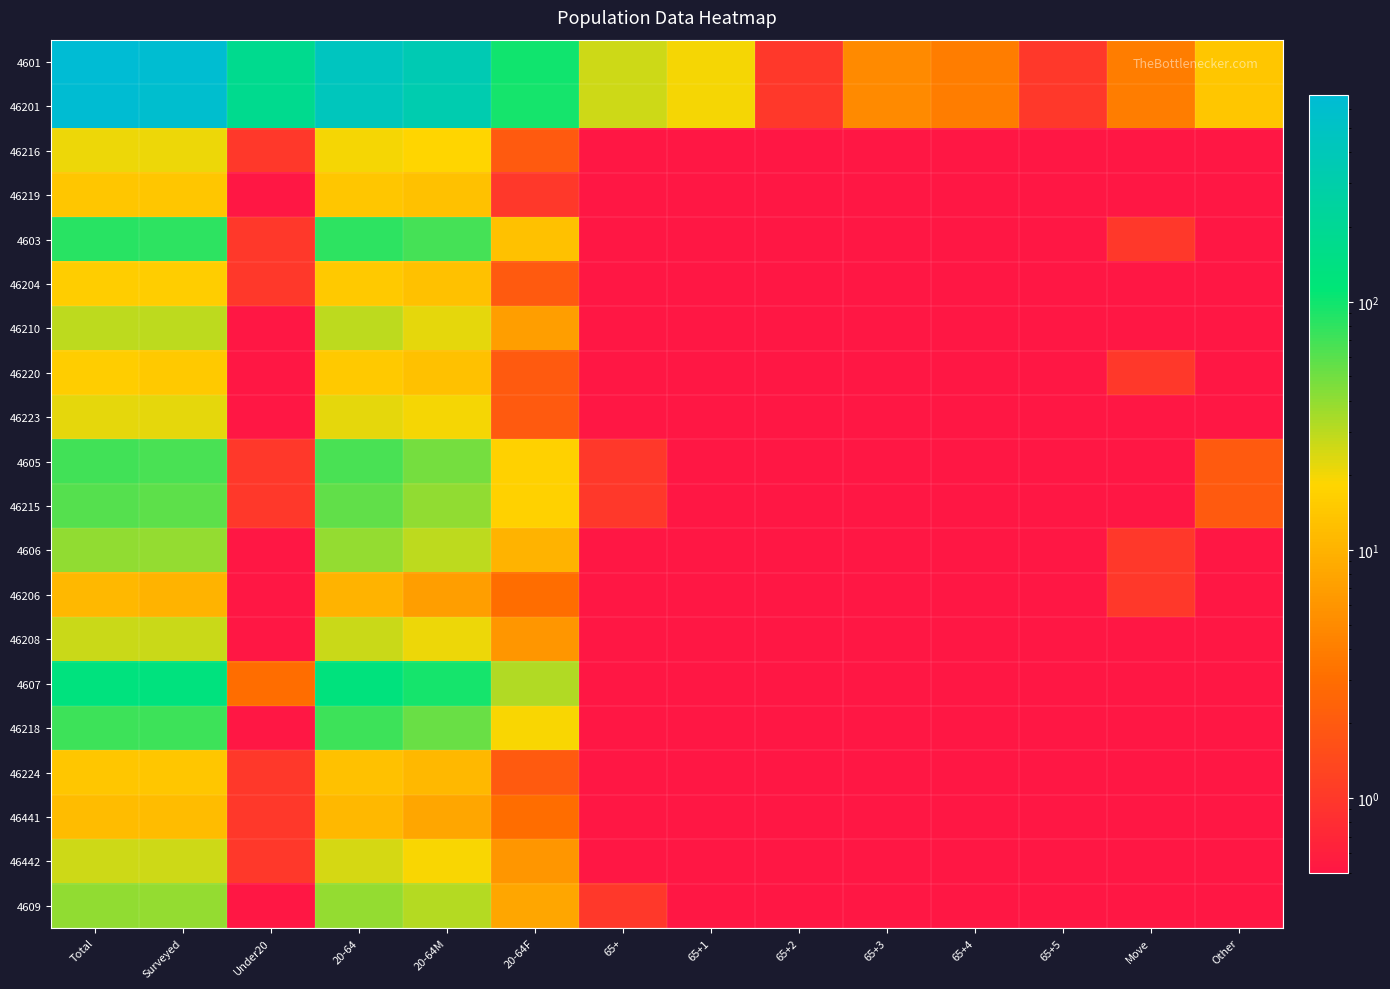

Reading right to left, extract all data points from this chart.

4601: Other=14.0	Move=4.0	65+5=1.0	65+4=4.0	65+3=5.0	65+2=1.0	65+1=20.0	65+=26.0	20-64F=100.0	20-64M=359.0	20-64=459.0	Under20=179.0	Surveyed=638.0	Total=682.0
46201: Other=14.0	Move=4.0	65+5=1.0	65+4=4.0	65+3=5.0	65+2=1.0	65+1=20.0	65+=26.0	20-64F=97.0	20-64M=328.0	20-64=425.0	Under20=178.0	Surveyed=603.0	Total=647.0
46216: Other=0.1	Move=0.1	65+5=0.1	65+4=0.1	65+3=0.1	65+2=0.1	65+1=0.1	65+=0.1	20-64F=2.0	20-64M=18.0	20-64=20.0	Under20=1.0	Surveyed=21.0	Total=21.0
46219: Other=0.1	Move=0.1	65+5=0.1	65+4=0.1	65+3=0.1	65+2=0.1	65+1=0.1	65+=0.1	20-64F=1.0	20-64M=13.0	20-64=14.0	Under20=0.1	Surveyed=14.0	Total=14.0
4603: Other=0.1	Move=1.0	65+5=0.1	65+4=0.1	65+3=0.1	65+2=0.1	65+1=0.1	65+=0.1	20-64F=13.0	20-64M=68.0	20-64=81.0	Under20=1.0	Surveyed=82.0	Total=83.0
46204: Other=0.1	Move=0.1	65+5=0.1	65+4=0.1	65+3=0.1	65+2=0.1	65+1=0.1	65+=0.1	20-64F=2.0	20-64M=13.0	20-64=15.0	Under20=1.0	Surveyed=16.0	Total=16.0
46210: Other=0.1	Move=0.1	65+5=0.1	65+4=0.1	65+3=0.1	65+2=0.1	65+1=0.1	65+=0.1	20-64F=7.0	20-64M=22.0	20-64=29.0	Under20=0.1	Surveyed=29.0	Total=29.0
46220: Other=0.1	Move=1.0	65+5=0.1	65+4=0.1	65+3=0.1	65+2=0.1	65+1=0.1	65+=0.1	20-64F=2.0	20-64M=13.0	20-64=15.0	Under20=0.1	Surveyed=15.0	Total=16.0
46223: Other=0.1	Move=0.1	65+5=0.1	65+4=0.1	65+3=0.1	65+2=0.1	65+1=0.1	65+=0.1	20-64F=2.0	20-64M=20.0	20-64=22.0	Under20=0.1	Surveyed=22.0	Total=22.0
4605: Other=2.0	Move=0.1	65+5=0.1	65+4=0.1	65+3=0.1	65+2=0.1	65+1=0.1	65+=1.0	20-64F=17.0	20-64M=49.0	20-64=66.0	Under20=1.0	Surveyed=67.0	Total=70.0
46215: Other=2.0	Move=0.1	65+5=0.1	65+4=0.1	65+3=0.1	65+2=0.1	65+1=0.1	65+=1.0	20-64F=17.0	20-64M=40.0	20-64=57.0	Under20=1.0	Surveyed=58.0	Total=61.0
4606: Other=0.1	Move=1.0	65+5=0.1	65+4=0.1	65+3=0.1	65+2=0.1	65+1=0.1	65+=0.1	20-64F=10.0	20-64M=29.0	20-64=39.0	Under20=0.1	Surveyed=39.0	Total=40.0
46206: Other=0.1	Move=1.0	65+5=0.1	65+4=0.1	65+3=0.1	65+2=0.1	65+1=0.1	65+=0.1	20-64F=3.0	20-64M=7.0	20-64=10.0	Under20=0.1	Surveyed=10.0	Total=11.0
46208: Other=0.1	Move=0.1	65+5=0.1	65+4=0.1	65+3=0.1	65+2=0.1	65+1=0.1	65+=0.1	20-64F=6.0	20-64M=21.0	20-64=27.0	Under20=0.1	Surveyed=27.0	Total=27.0
4607: Other=0.1	Move=0.1	65+5=0.1	65+4=0.1	65+3=0.1	65+2=0.1	65+1=0.1	65+=0.1	20-64F=32.0	20-64M=97.0	20-64=129.0	Under20=3.0	Surveyed=132.0	Total=132.0
46218: Other=0.1	Move=0.1	65+5=0.1	65+4=0.1	65+3=0.1	65+2=0.1	65+1=0.1	65+=0.1	20-64F=19.0	20-64M=53.0	20-64=72.0	Under20=0.1	Surveyed=72.0	Total=72.0
46224: Other=0.1	Move=0.1	65+5=0.1	65+4=0.1	65+3=0.1	65+2=0.1	65+1=0.1	65+=0.1	20-64F=2.0	20-64M=11.0	20-64=13.0	Under20=1.0	Surveyed=14.0	Total=14.0
46441: Other=0.1	Move=0.1	65+5=0.1	65+4=0.1	65+3=0.1	65+2=0.1	65+1=0.1	65+=0.1	20-64F=3.0	20-64M=8.0	20-64=11.0	Under20=1.0	Surveyed=12.0	Total=12.0
46442: Other=0.1	Move=0.1	65+5=0.1	65+4=0.1	65+3=0.1	65+2=0.1	65+1=0.1	65+=0.1	20-64F=6.0	20-64M=19.0	20-64=25.0	Under20=1.0	Surveyed=26.0	Total=26.0
4609: Other=0.1	Move=0.1	65+5=0.1	65+4=0.1	65+3=0.1	65+2=0.1	65+1=0.1	65+=1.0	20-64F=8.0	20-64M=31.0	20-64=39.0	Under20=0.1	Surveyed=39.0	Total=40.0